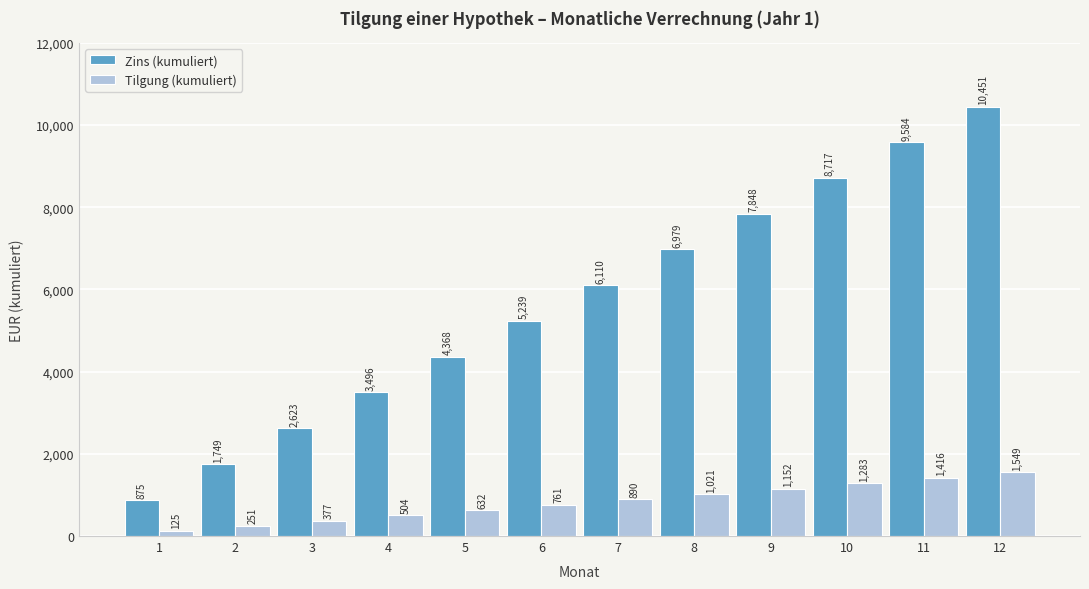

What is the greatest value displayed?

10450.9